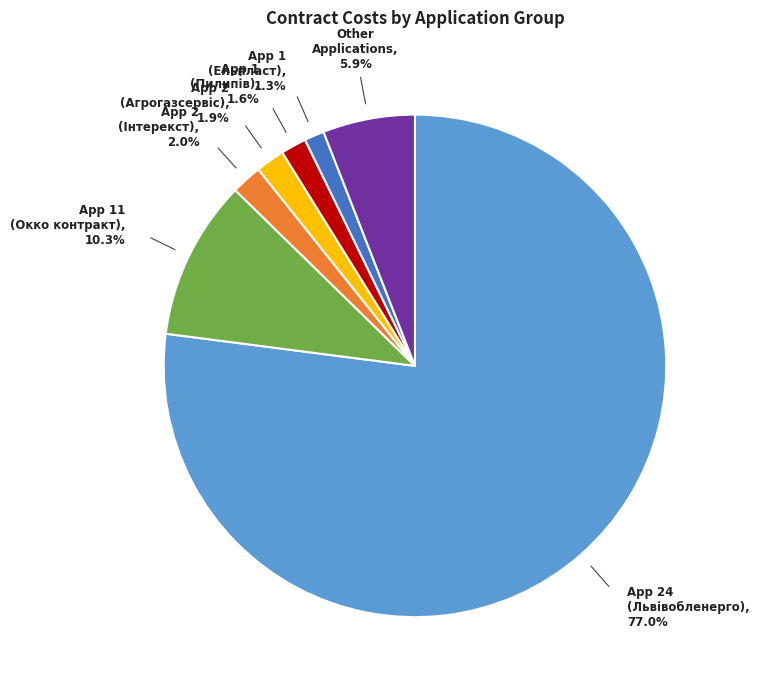

Is there a majority slice in this chart?

Yes